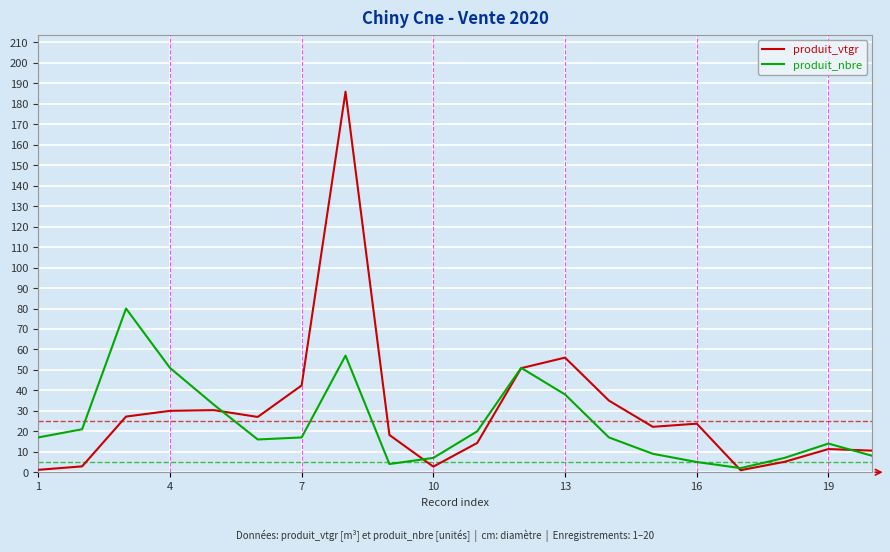

Is this an area chart (filled region under the line)?

No